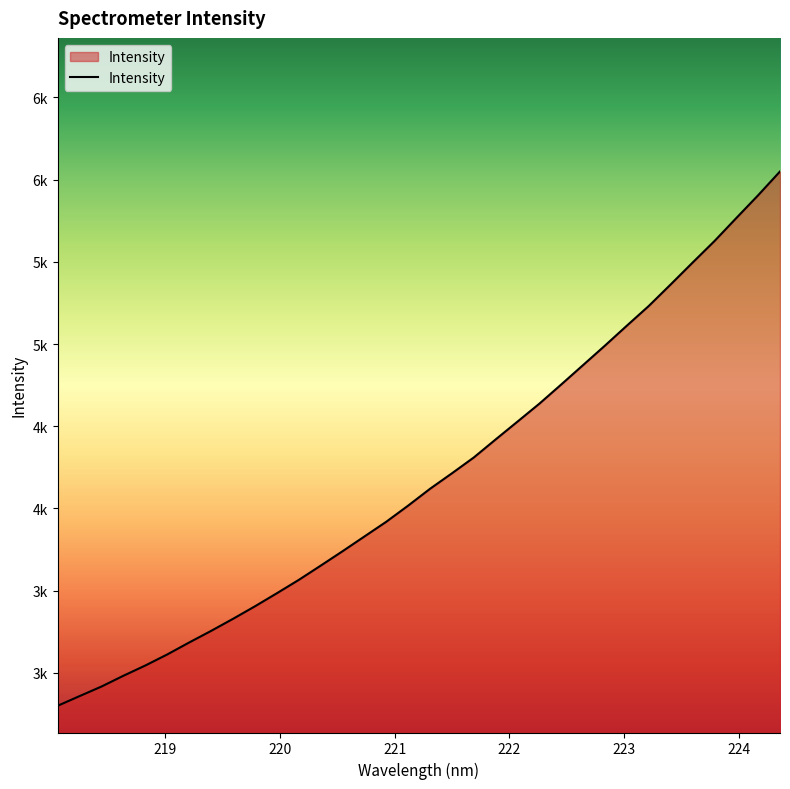

Does the chart have visible grid lines?

No